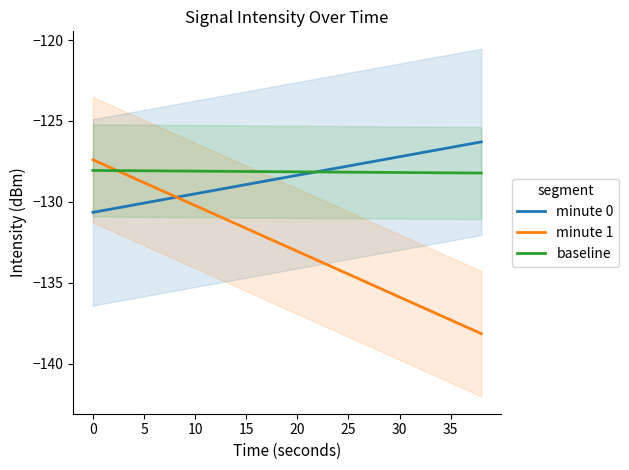

Reading right to left, transcribe all the data shown in this chart.

minute 0: -126.3	-126.5	-126.8	-127.0	-127.2	-127.4	-127.7	-127.9	-128.1	-128.4	-128.6	-128.8	-129.0	-129.3	-129.5	-129.7	-130.0	-130.2	-130.4	-130.7
minute 1: -138.2	-137.6	-137.0	-136.5	-135.9	-135.3	-134.8	-134.2	-133.6	-133.1	-132.5	-131.9	-131.4	-130.8	-130.2	-129.7	-129.1	-128.5	-128.0	-127.4
baseline: -128.2	-128.2	-128.2	-128.2	-128.2	-128.2	-128.2	-128.2	-128.2	-128.1	-128.1	-128.1	-128.1	-128.1	-128.1	-128.1	-128.1	-128.1	-128.1	-128.1